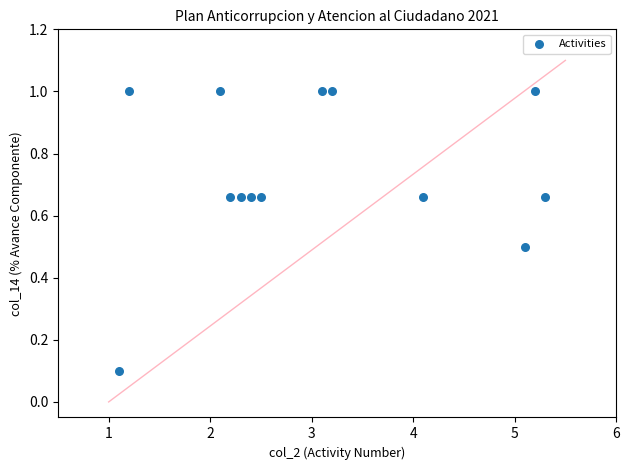

What is the range of Y values (max minus min)?

0.9